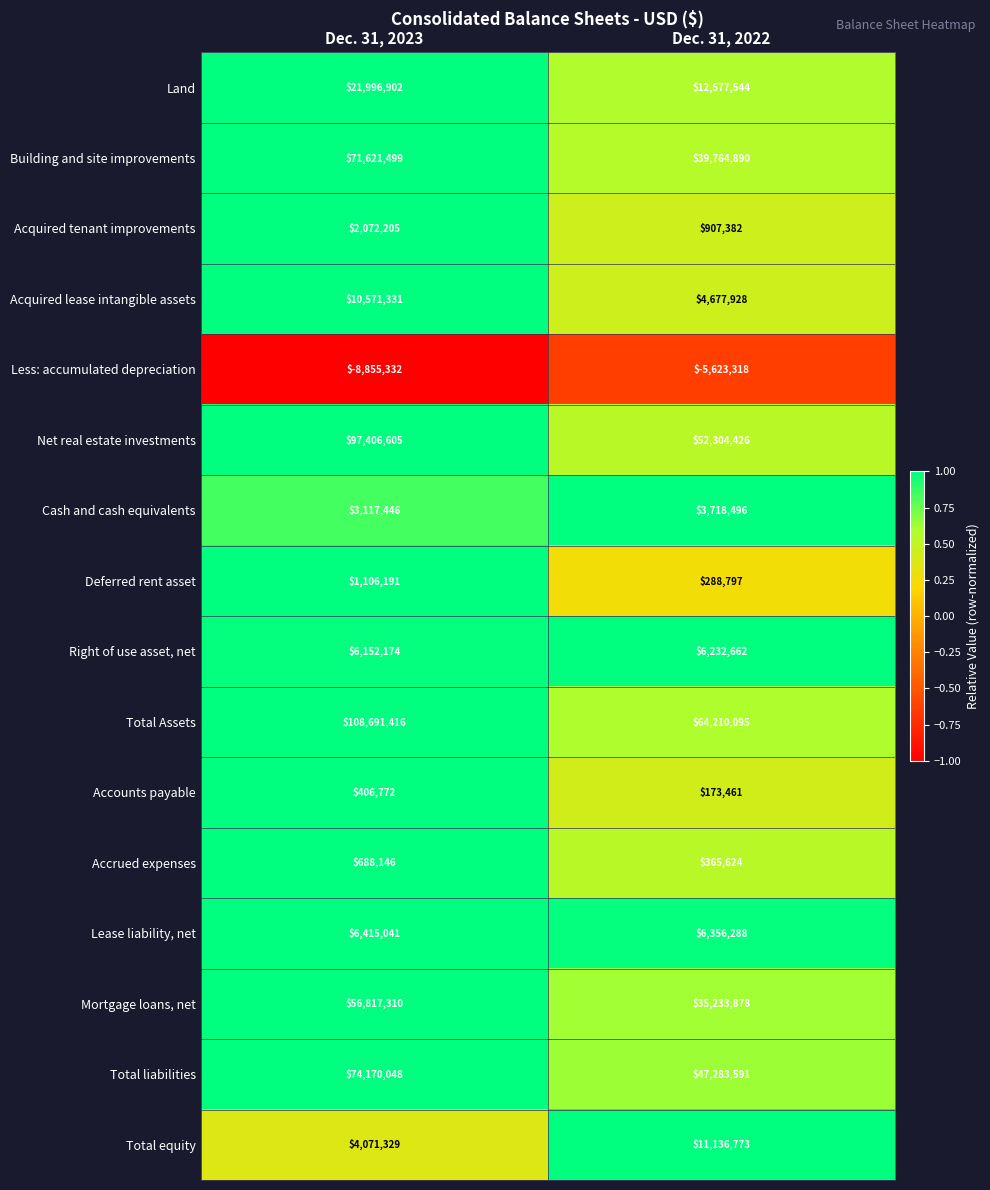

What value does the Total Assets series have at Dec. 31, 2023, to the nearest 100?

108691400